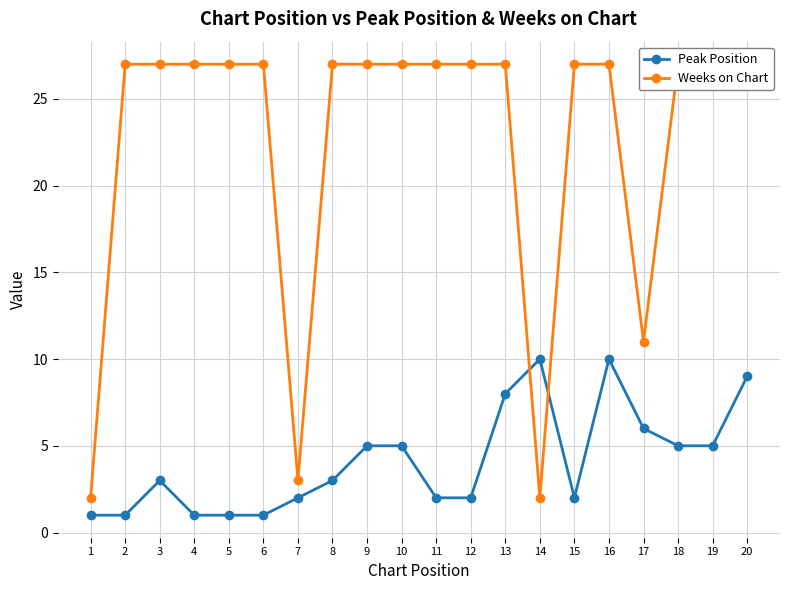

Where is the first local minimum for Weeks on Chart?

7